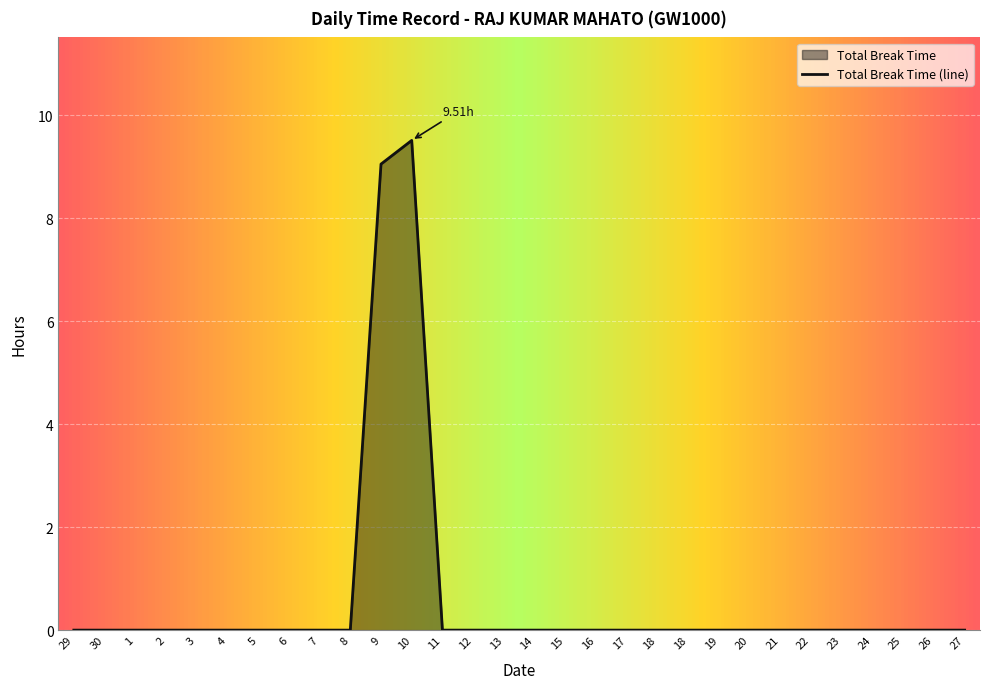

What is the sum of all values?

18.6